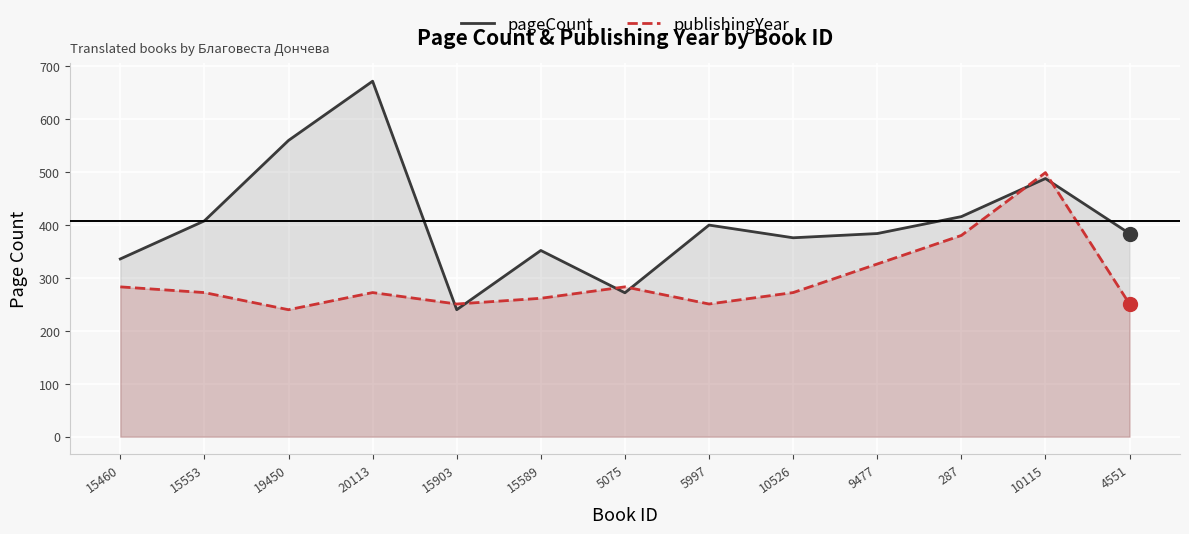

At which label is publishingYear closest to 369?

287